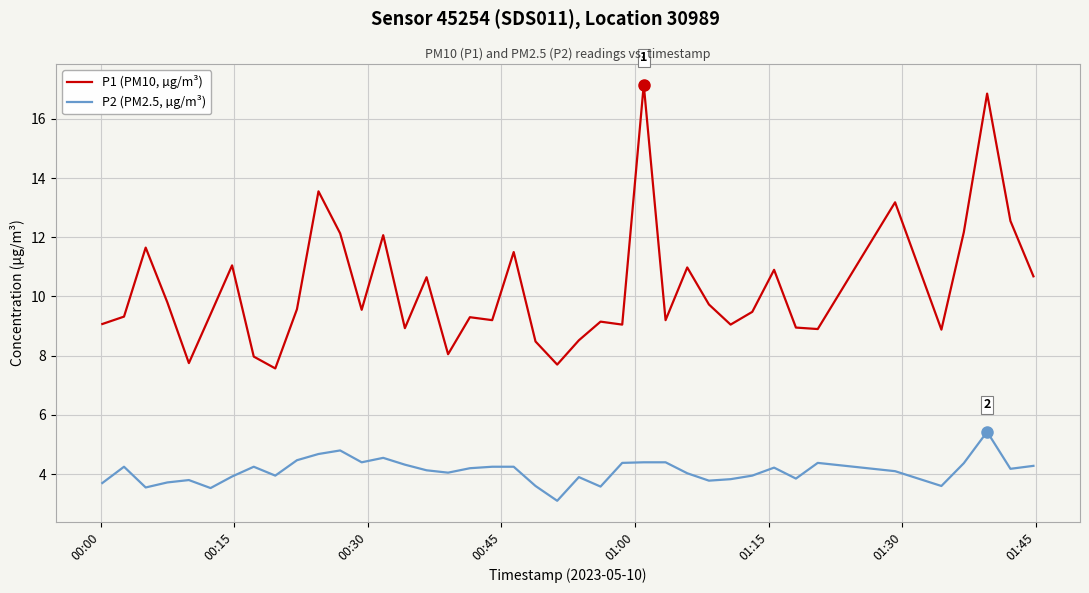

Which series has the widest spread of values?

P1 (PM10, µg/m³)